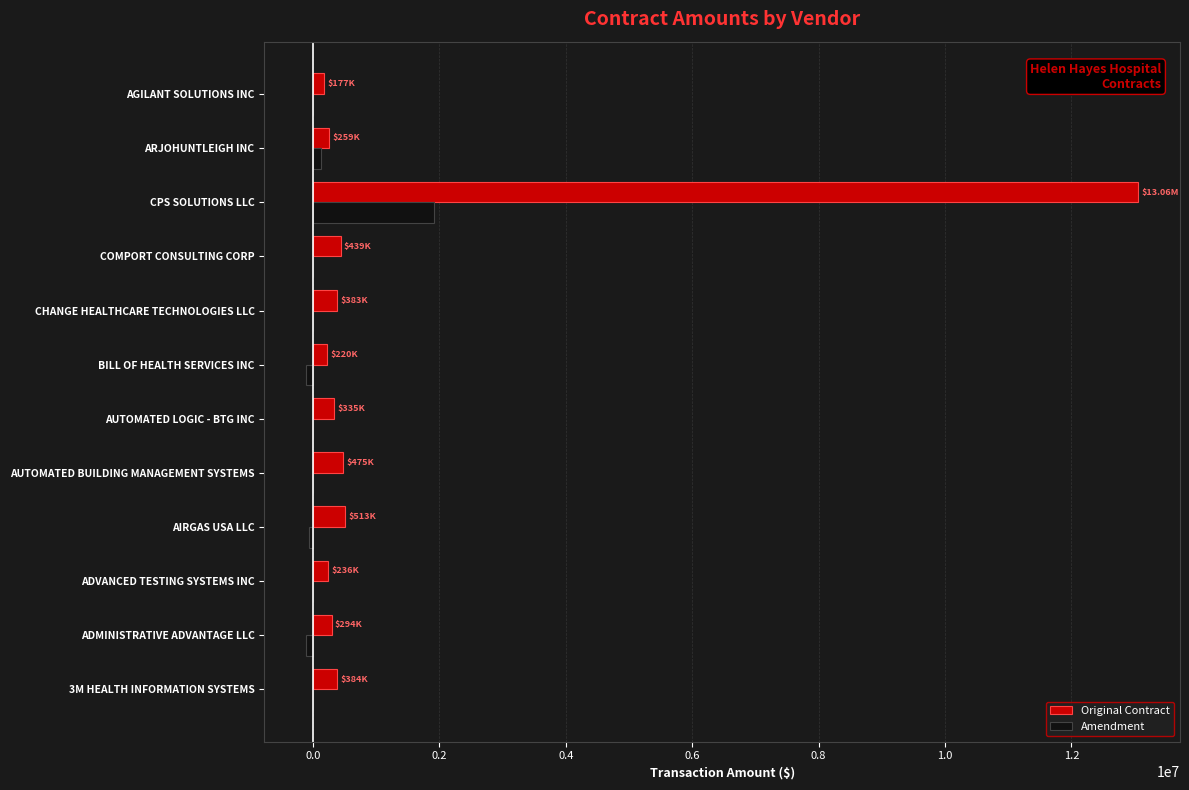

What is the sum of the Original Contract values at COMPORT CONSULTING CORP and AUTOMATED BUILDING MANAGEMENT SYSTEMS?

914675.9